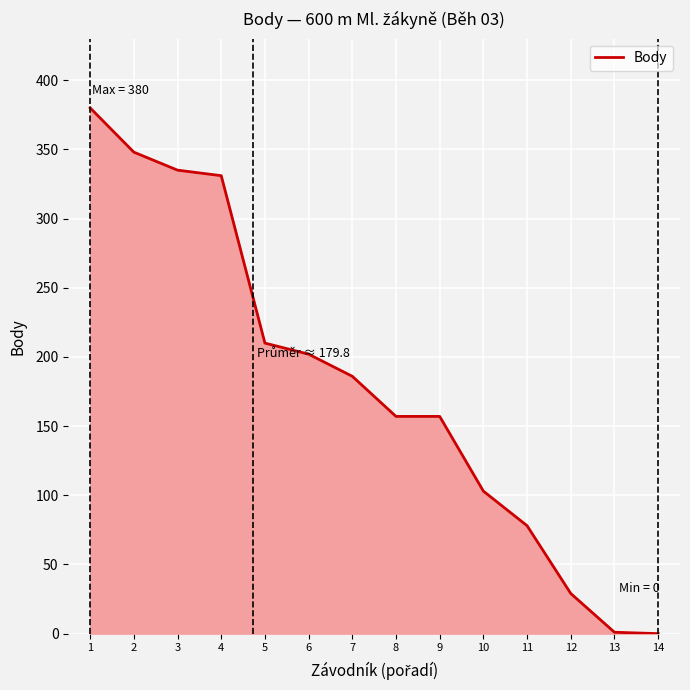

What is the change in value from 1 to 12?

-351